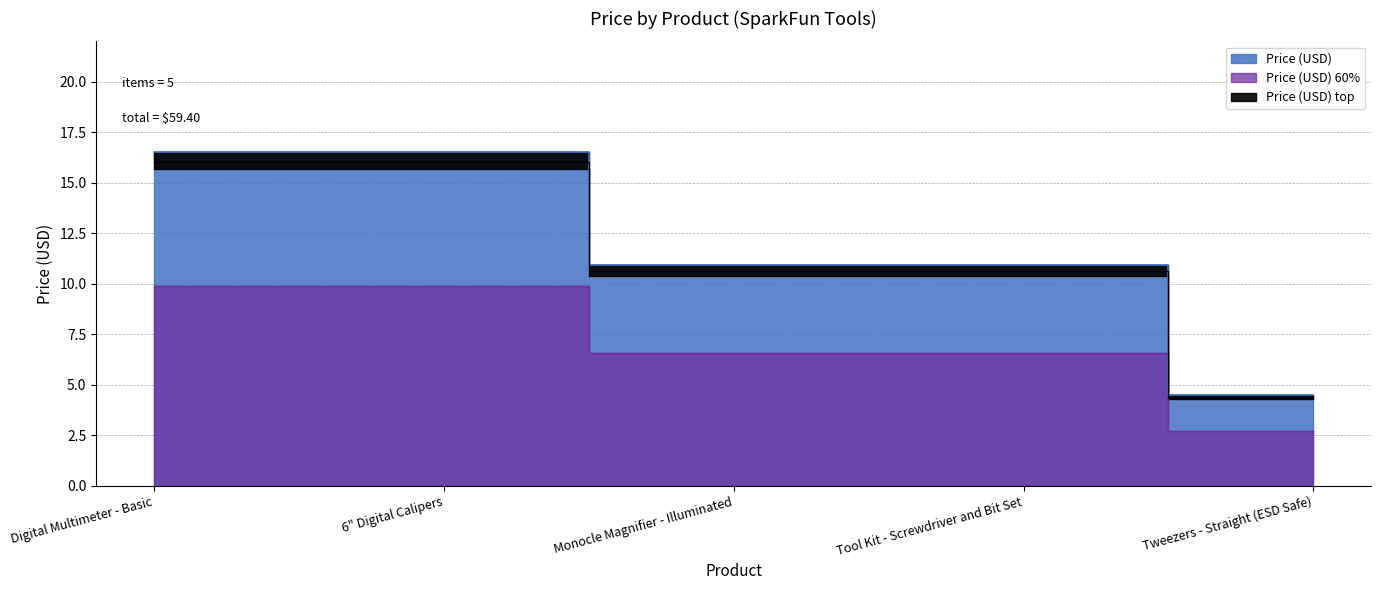

What is the minimum value shown in the chart?

4.5